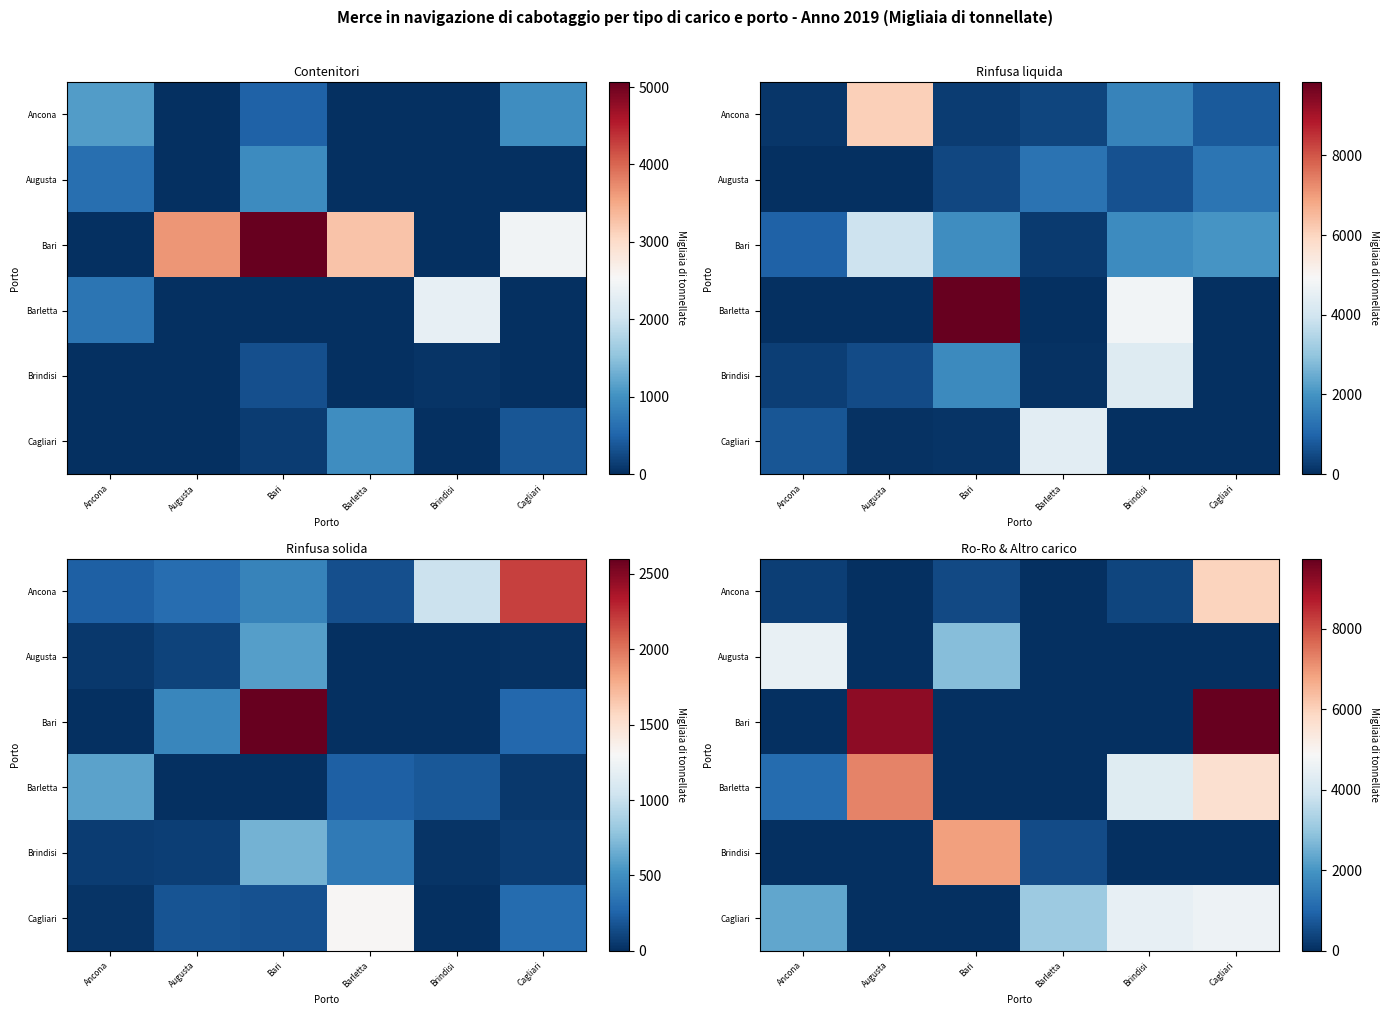

What is the total value across all series at Augusta?

16549